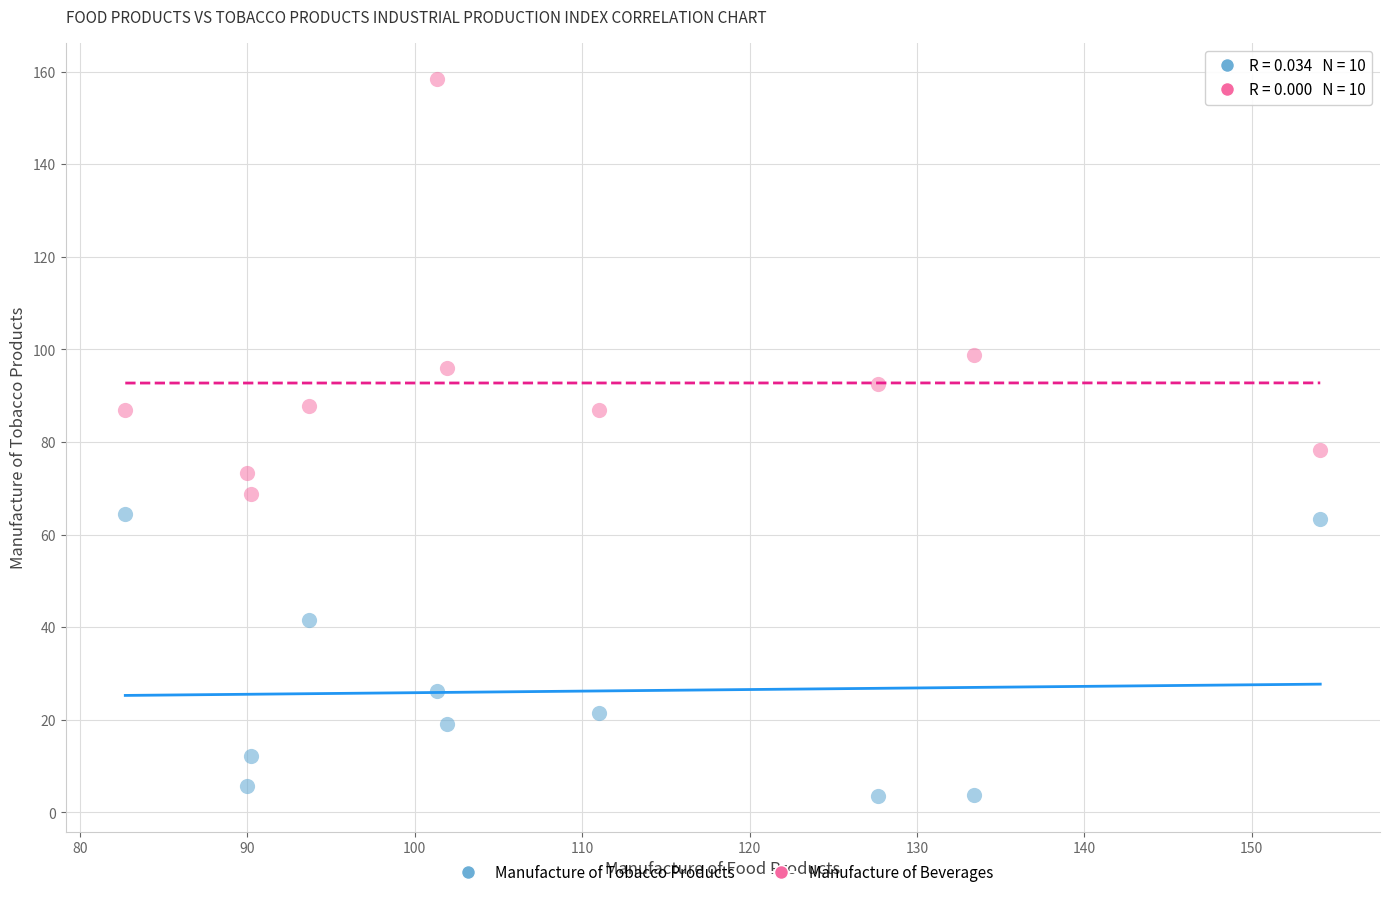

Which series has the largest Y range (max minus min)?

Manufacture of Beverages